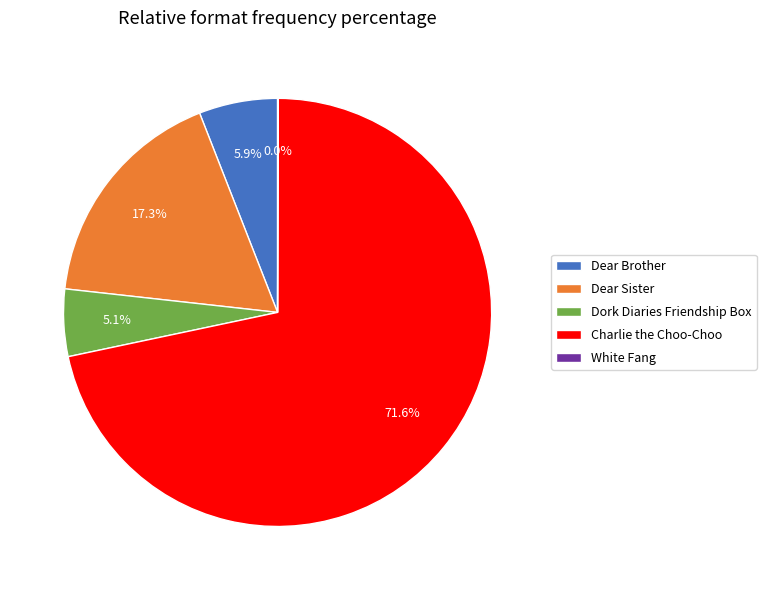

To the nearest percent, what is the average slice percentage?

20%